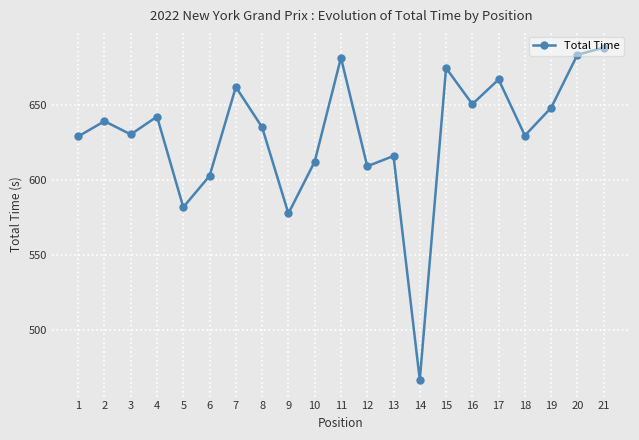

What is the value of the 18th point from the left?

629.6